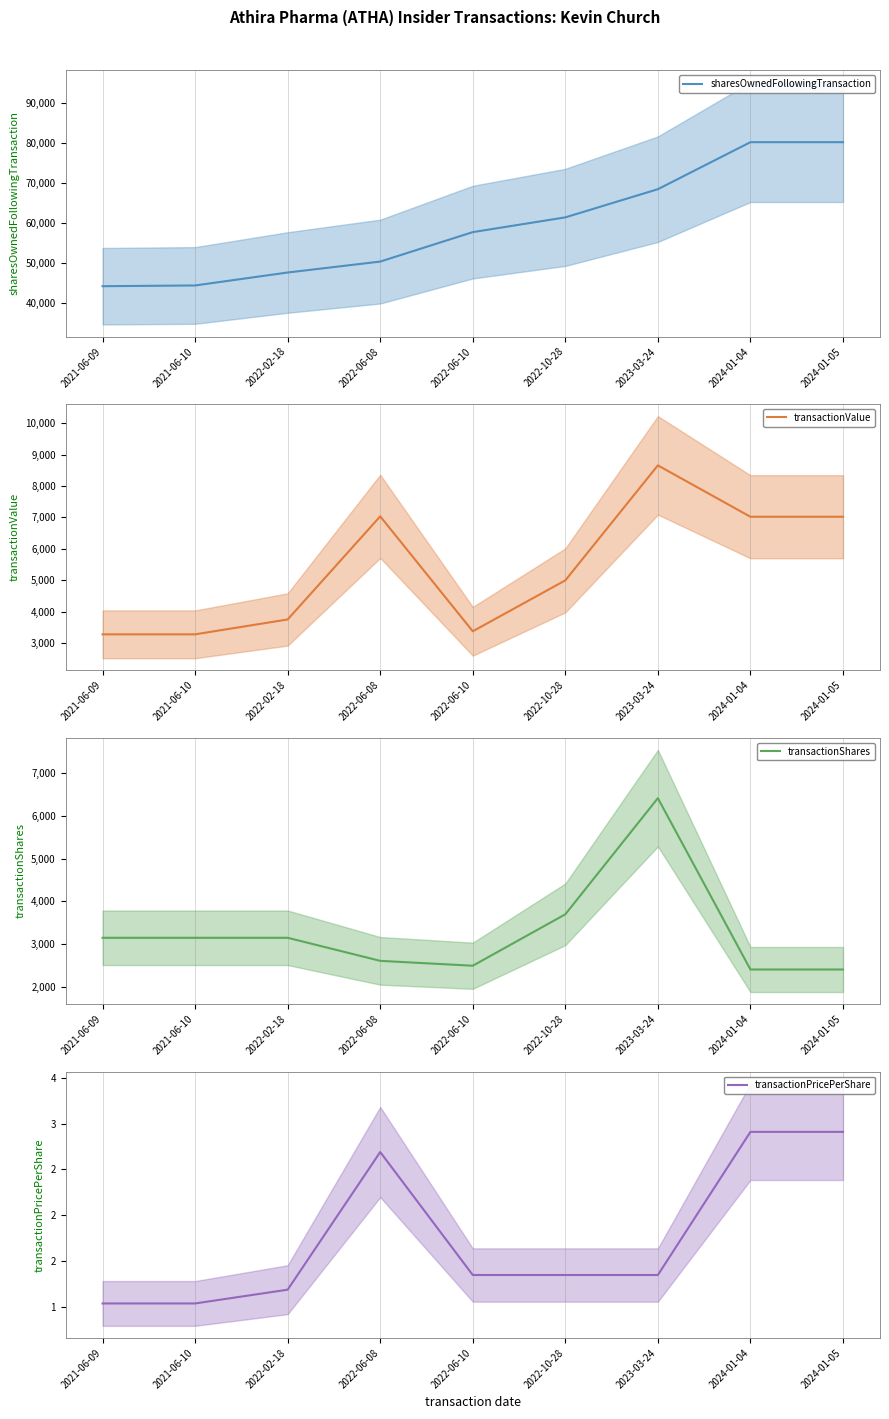

At which category does transactionValue reach its first local valley?

2022-06-10